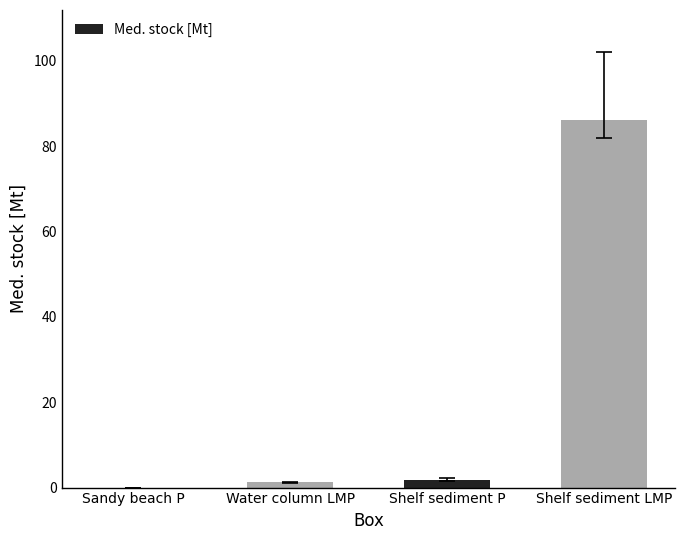

True or false: the data shows 0.0 at Sandy beach P.

True